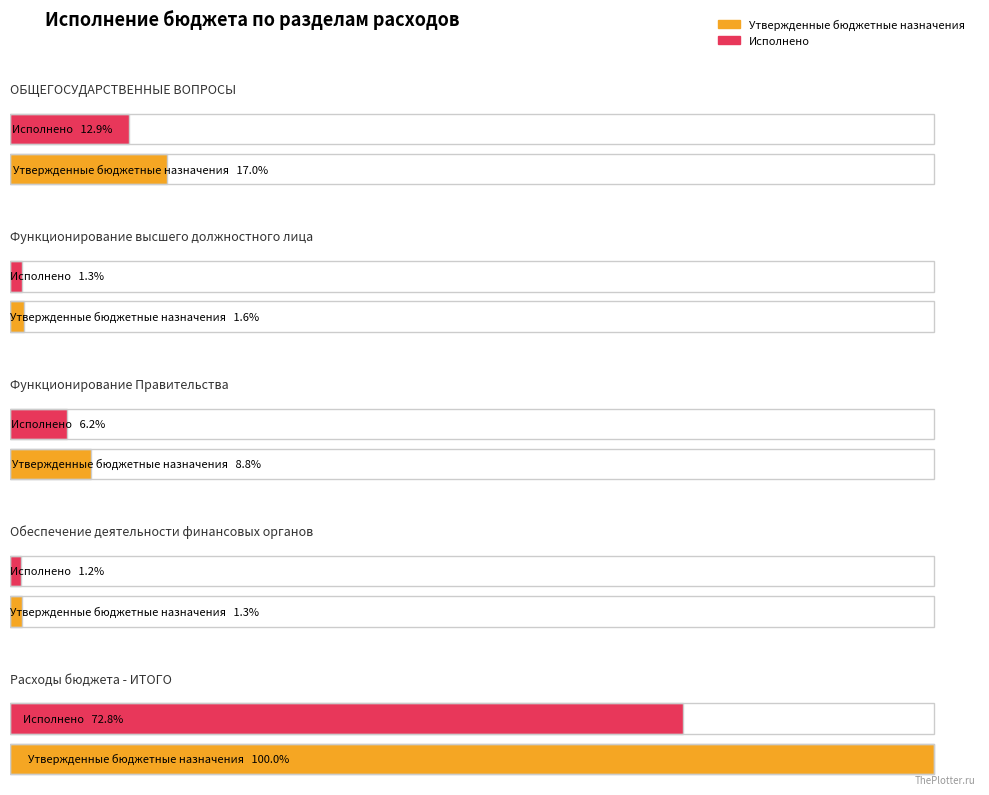

Which series has the widest spread of values?

Утвержденные бюджетные назначения